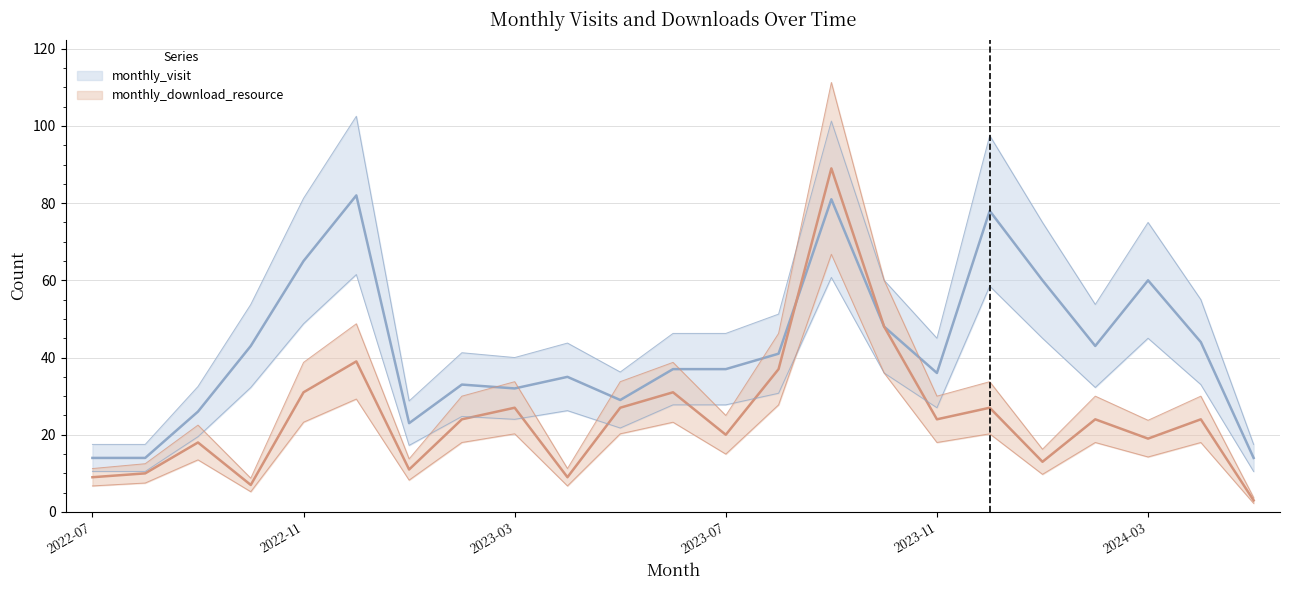

How many data points in monthly_download_resource are less than 24?

10